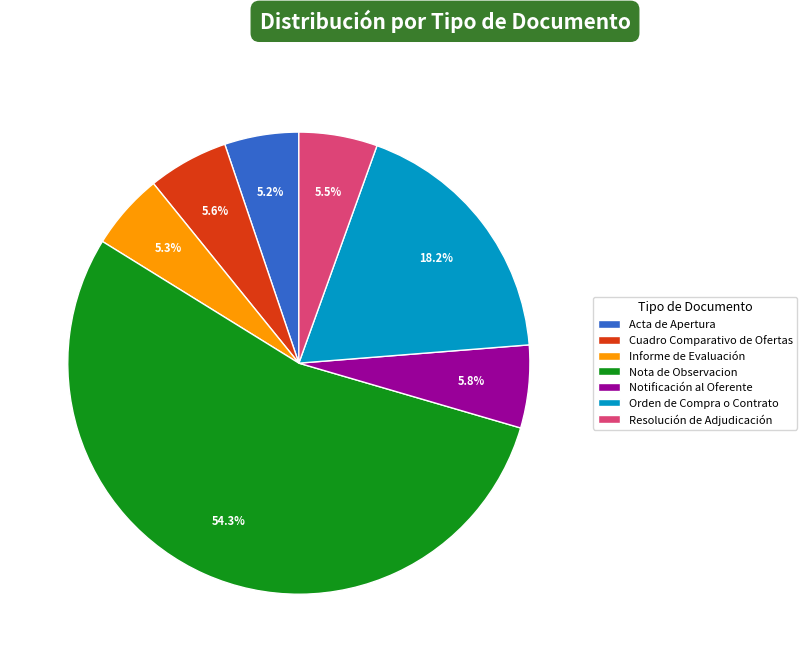

Is there any slice that represents more than half of the pie?

Yes